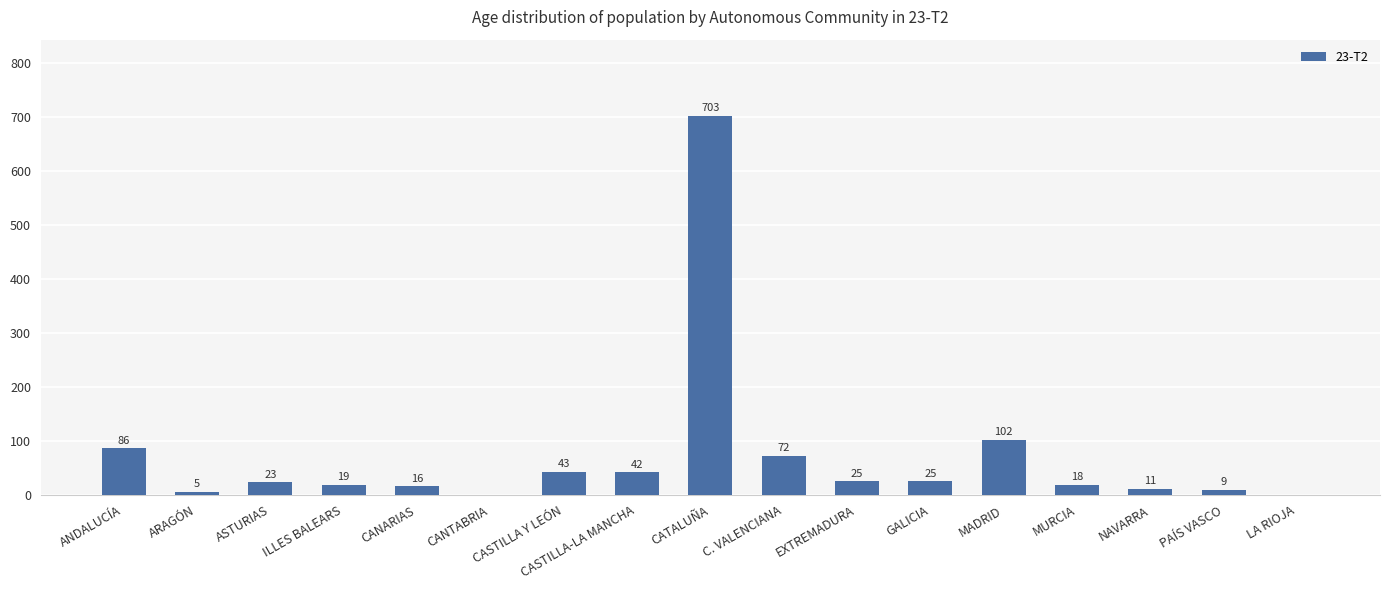

At which label is the value closest to 351?

MADRID